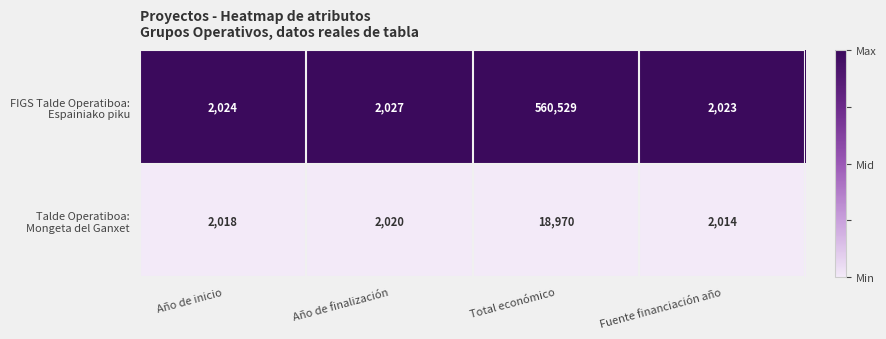

At which category is the sum across all series the highest?

Total económico